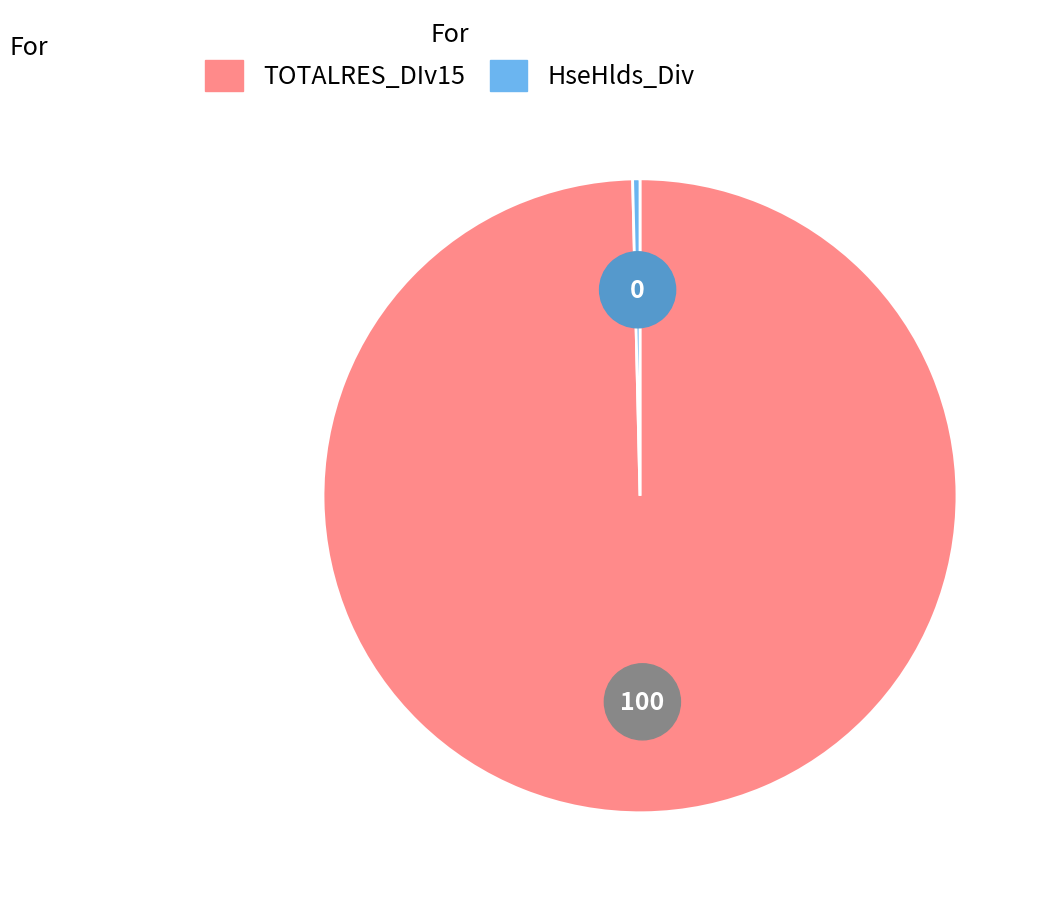

Which category accounts for the majority?

TOTALRES_DIv15